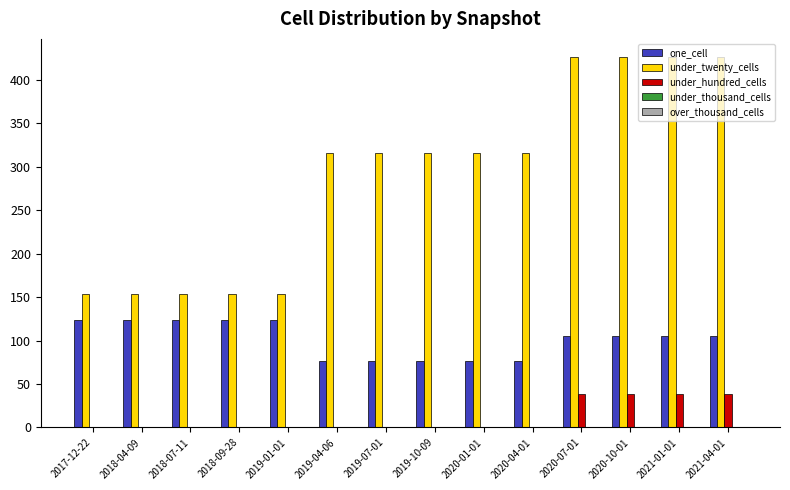

What is the sum of all under_hundred_cells values?

152